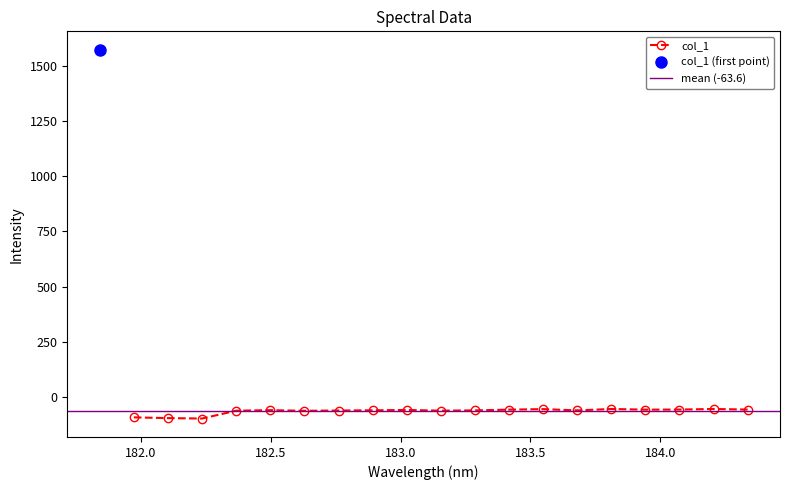

Reading left to right, what are all the values shown in this chart?

1571.8	-91.4	-94.7	-96.6	-61.2	-58.7	-61.6	-60.4	-59.4	-57.8	-61.0	-59.7	-56.3	-54.1	-59.7	-53.5	-56.4	-56.0	-53.4	-56.0